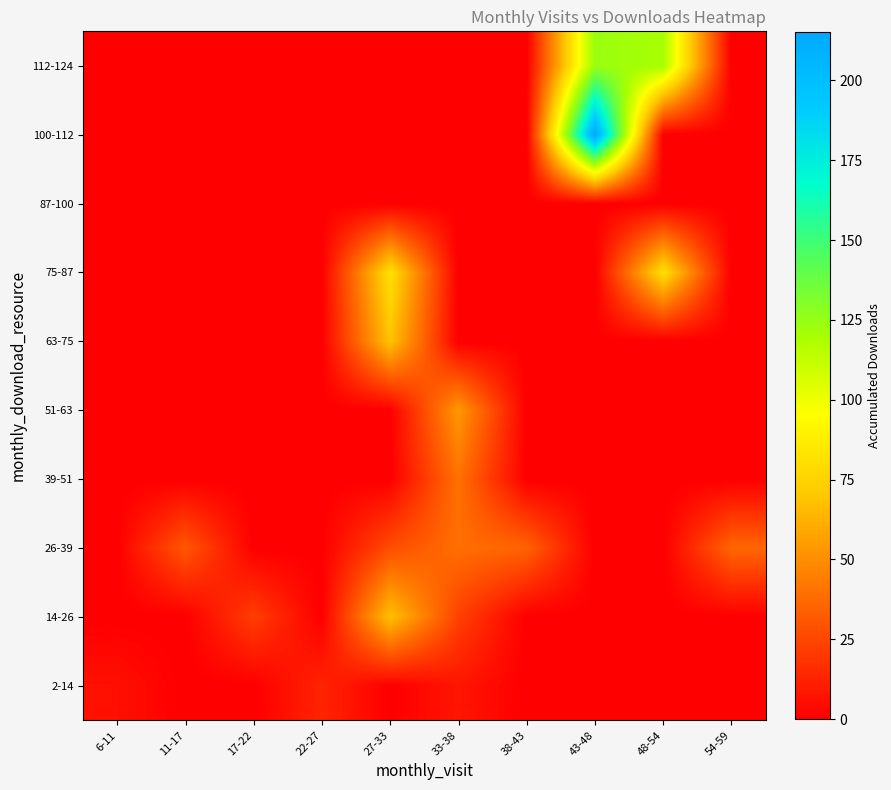

List the series in order of their peak value, highest first.

100-112, 112-124, 75-87, 63-75, 14-26, 51-63, 39-51, 26-39, 2-14, 87-100